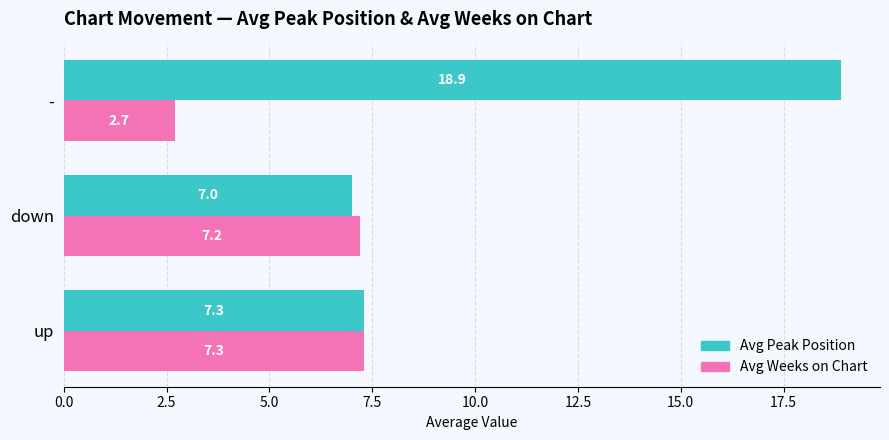

Is it true that Avg Weeks on Chart equals 7.2 at down?

True